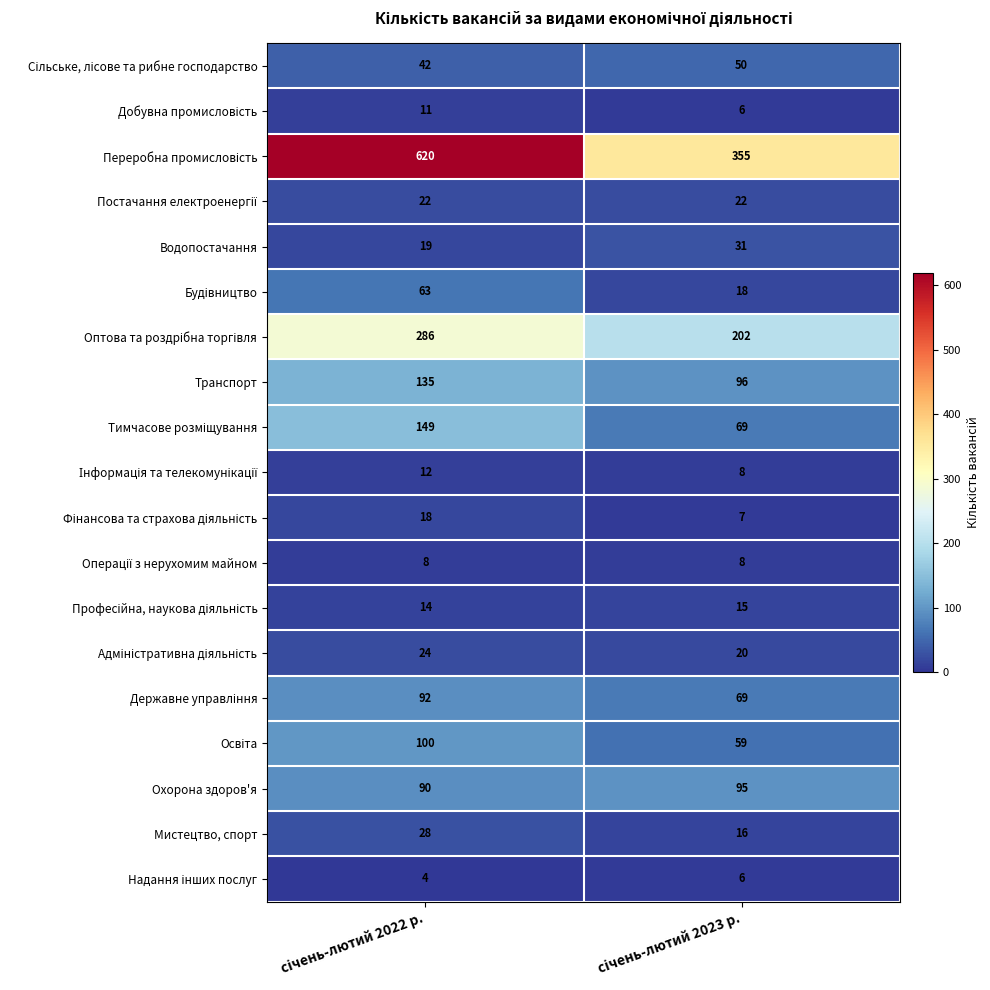

What is the smallest value displayed?

4